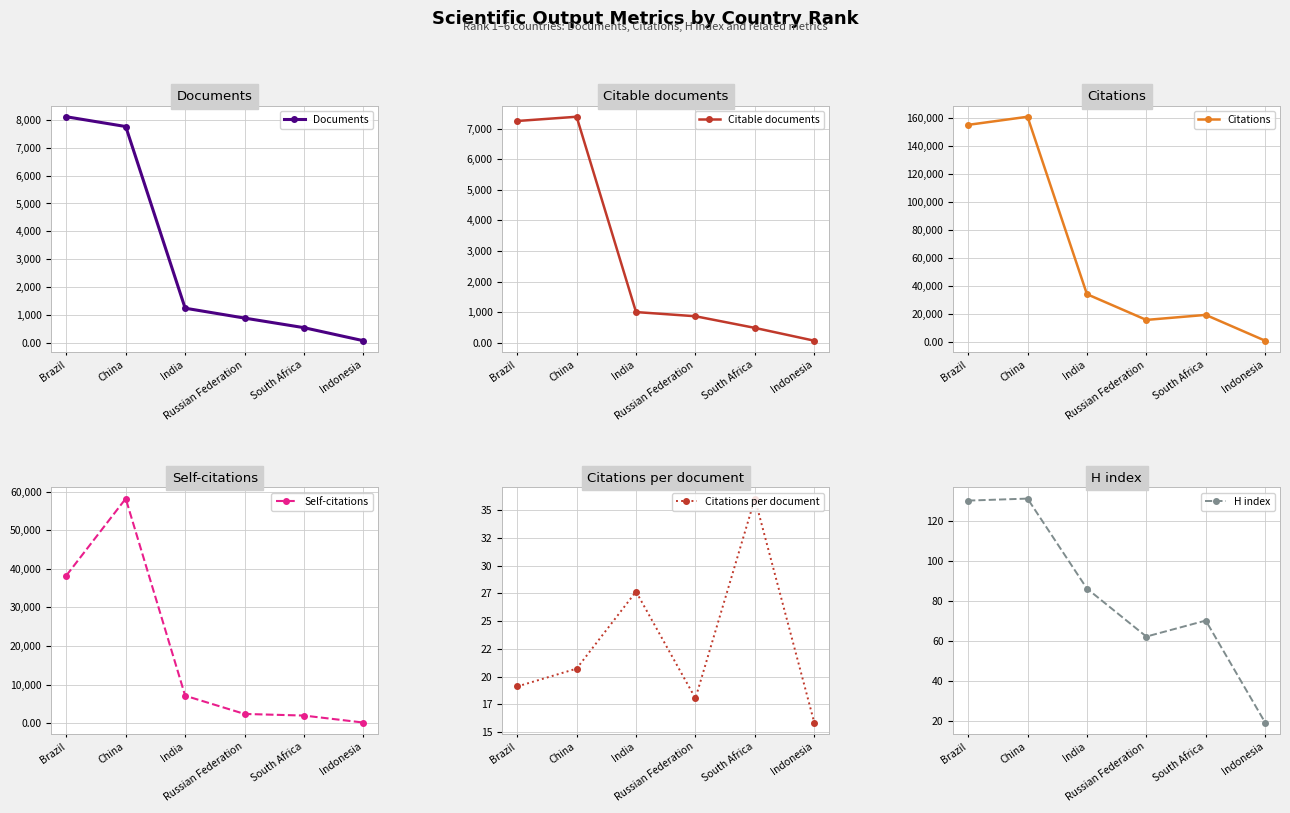

Is the value of Documents at Brazil greater than the value of Self-citations at India?

Yes